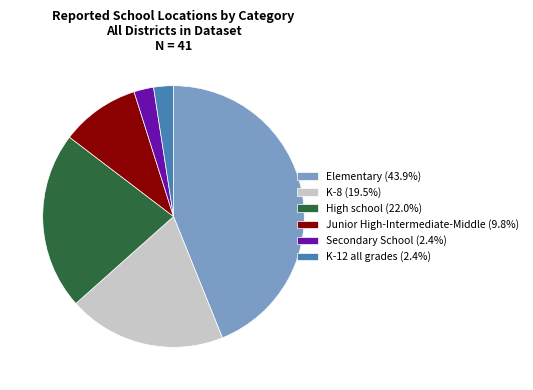

Count the number of slices in the pie.

6